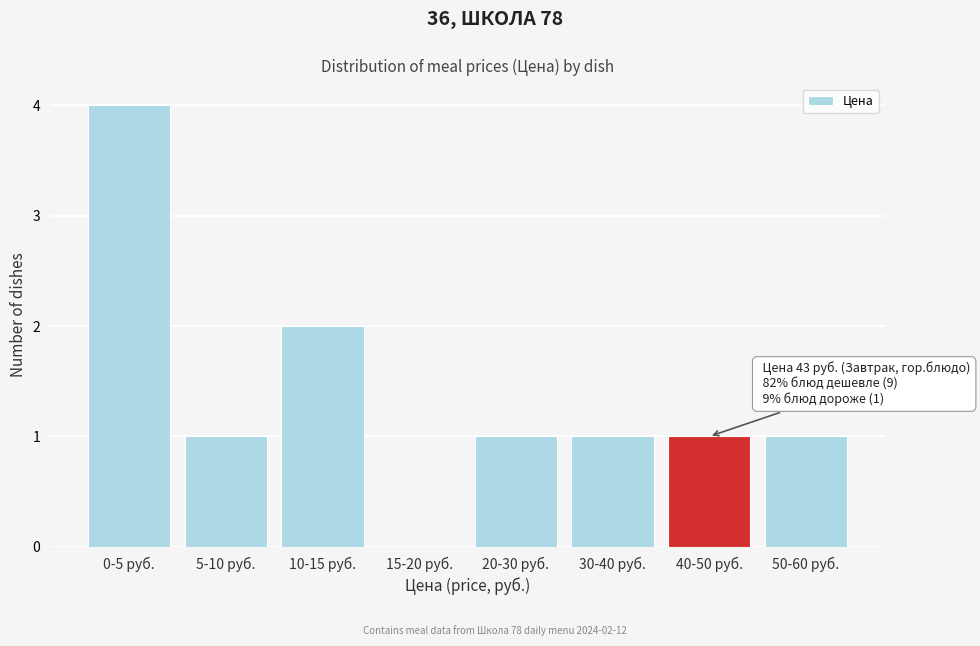

Reading right to left, list all the values displayed in this chart.

50-60 руб.=1	40-50 руб.=1	30-40 руб.=1	20-30 руб.=1	15-20 руб.=0	10-15 руб.=2	5-10 руб.=1	0-5 руб.=4